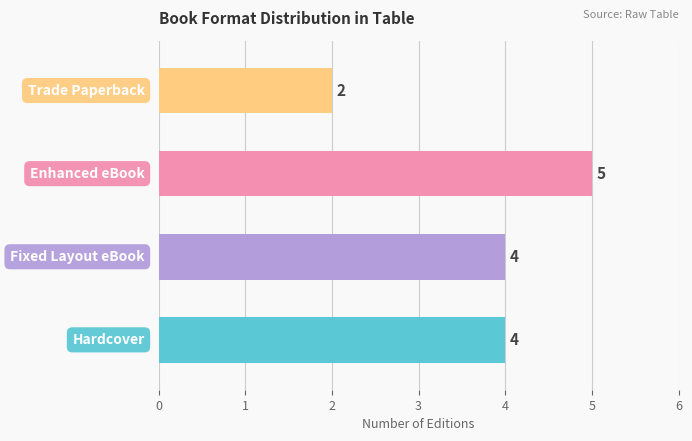

Does the chart contain any negative values?

No